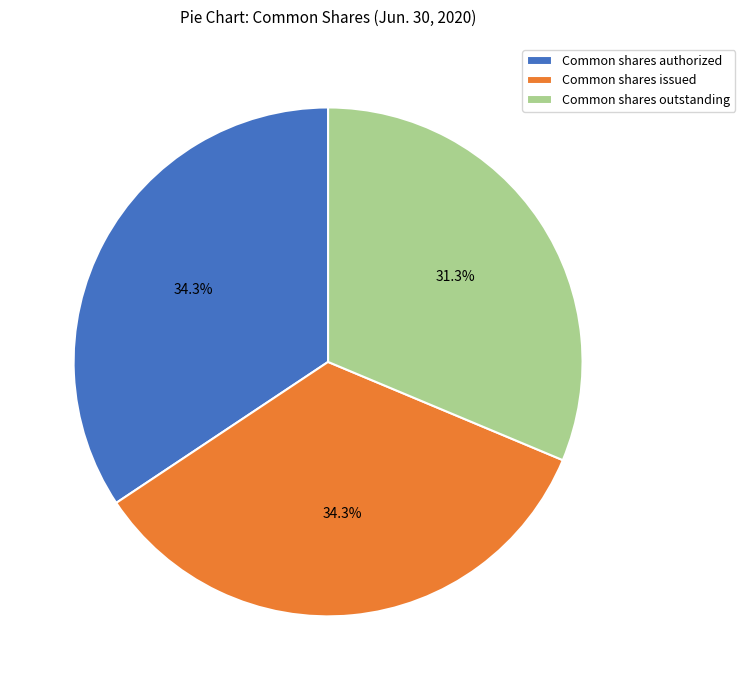

Approximately how many times larger is the value at Common shares outstanding compared to Common shares issued?

0.9